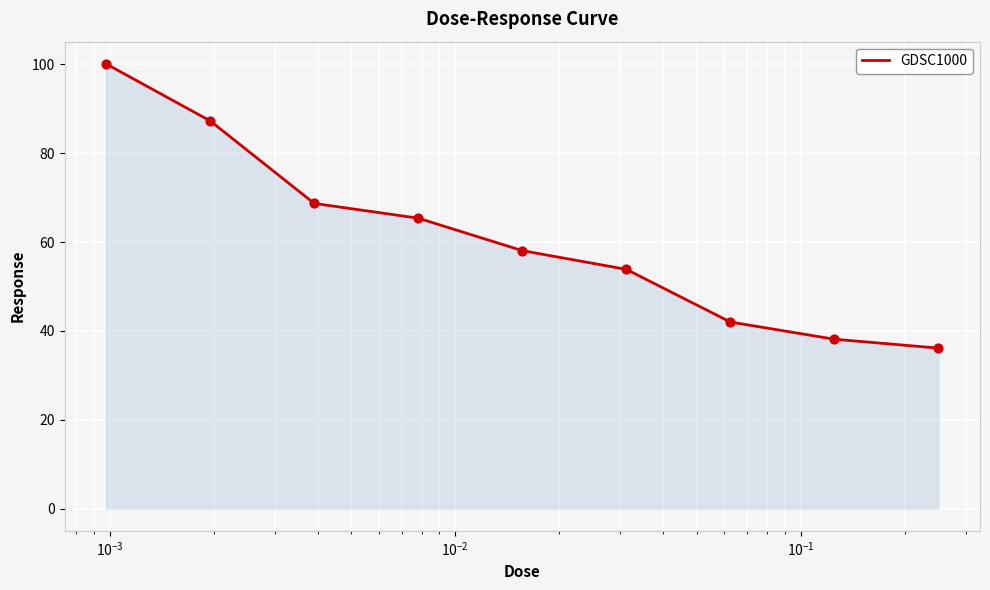

What is the minimum value shown in the chart?

36.1